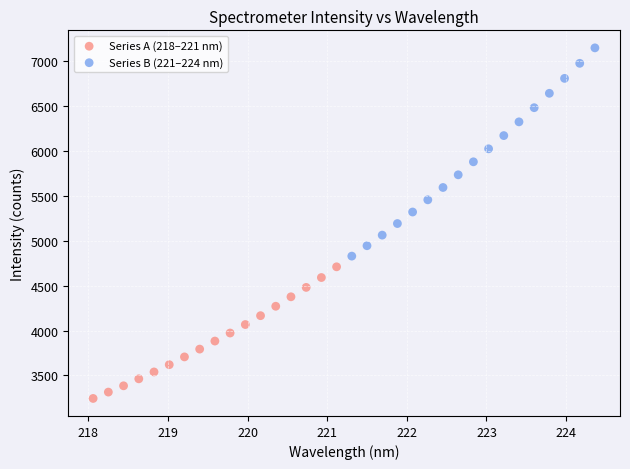

Which series reaches the minimum Y coordinate?

Series A (218–221 nm)